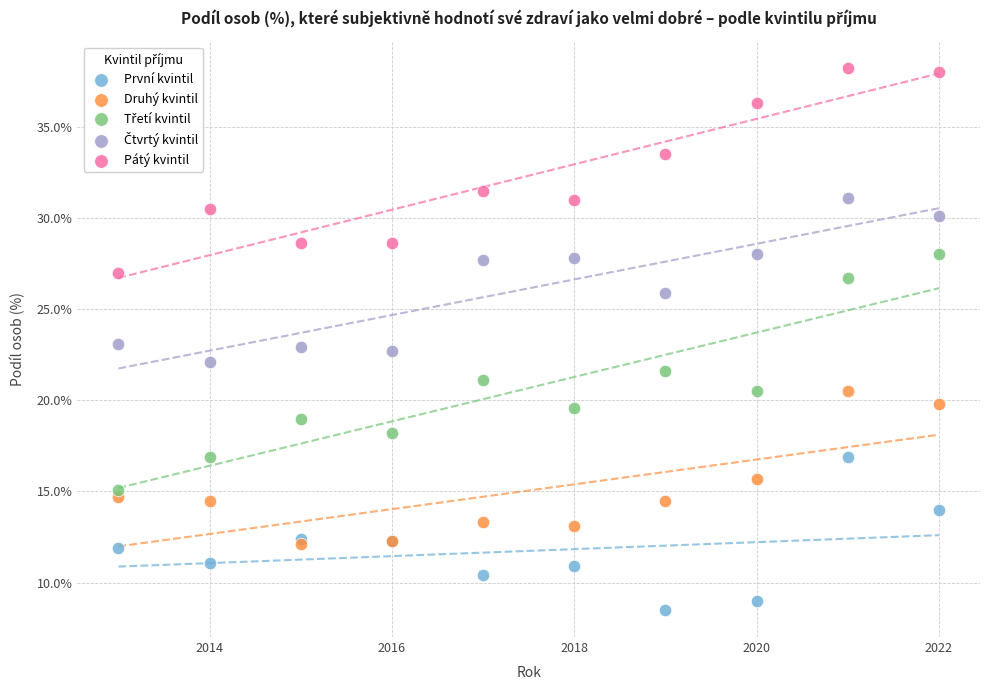

In the Pátý kvintil series, what Y value is closest to 32?

31.5